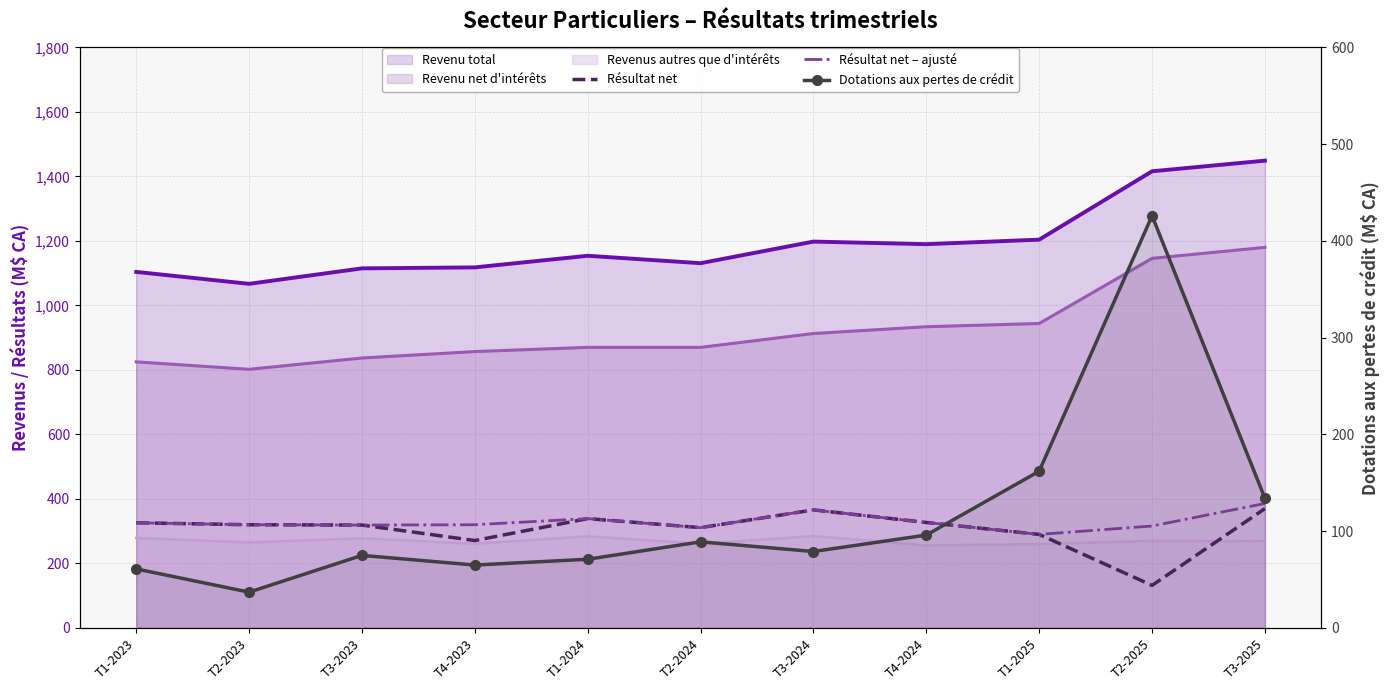

At which label is Revenu total closest to 1258?

T1-2025